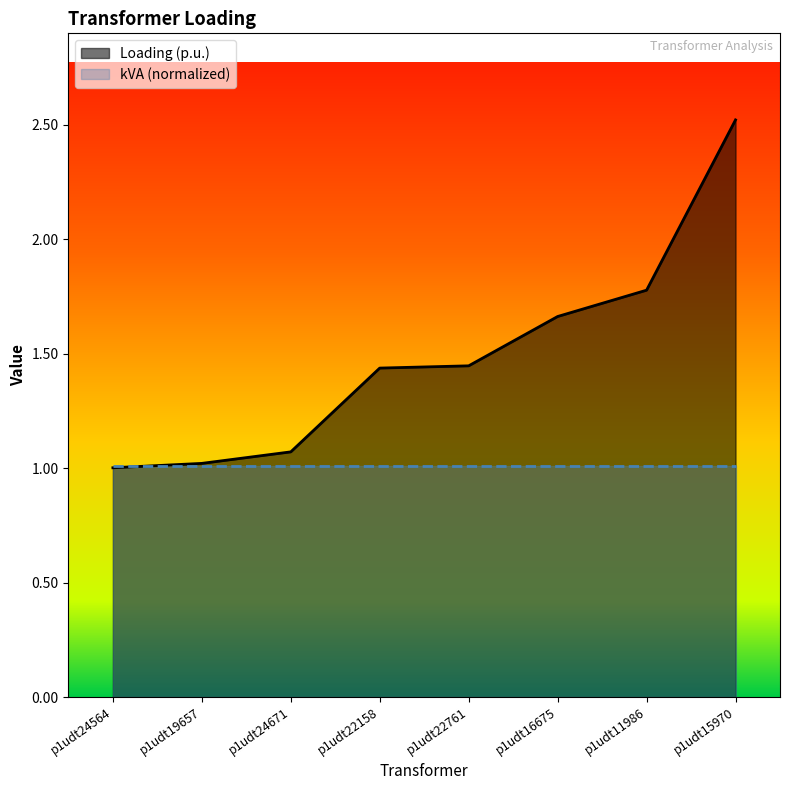

The value at p1udt11986 is 1.8. True or false?

True